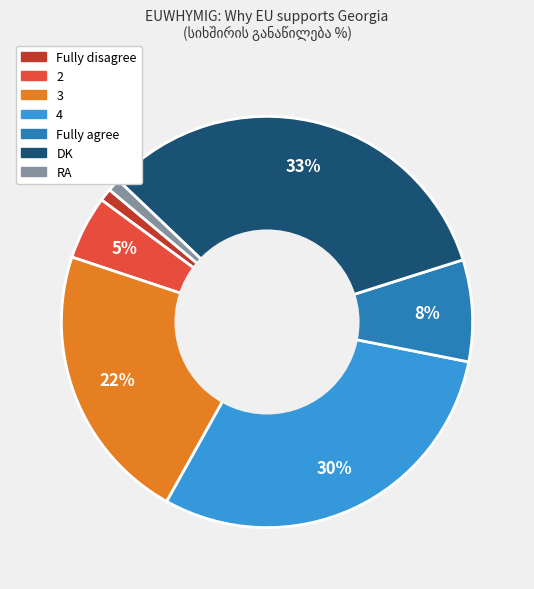

To the nearest percent, what is the average slice percentage?

14%